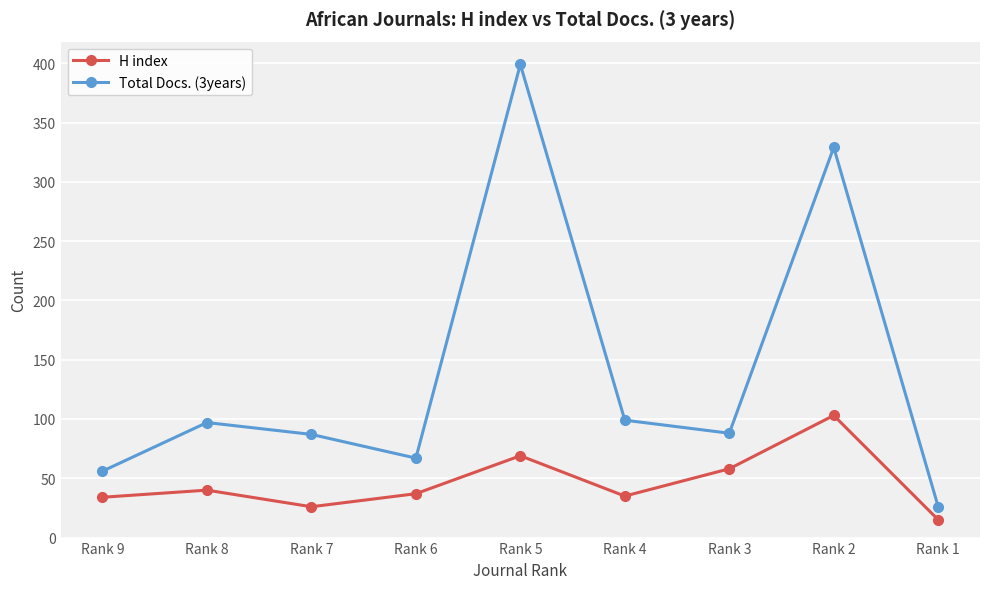

Does the chart display data point markers on the line(s)?

Yes